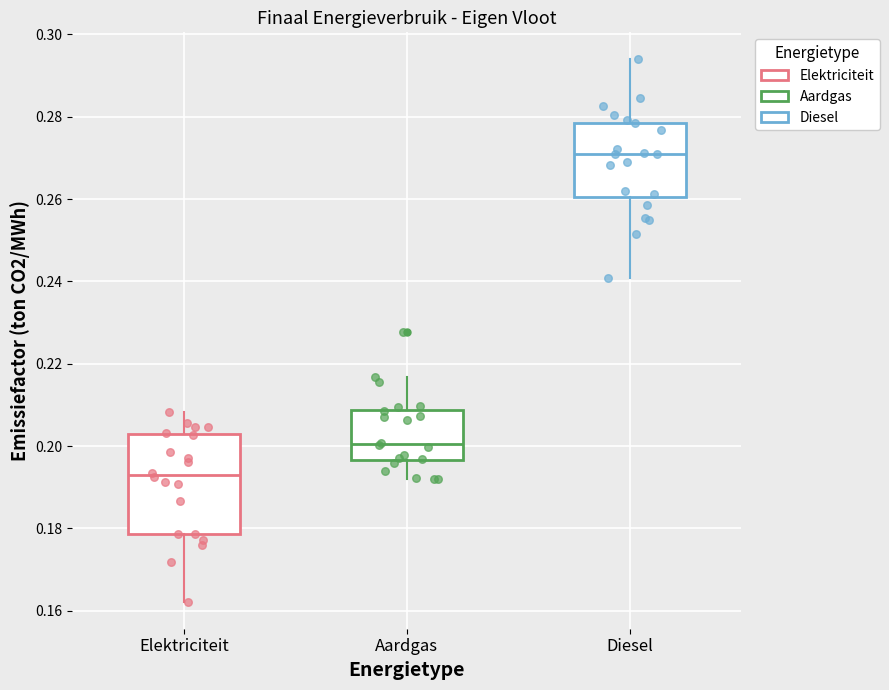

Reading left to right, transcribe this box plot: for each box, give where its median line is, the range the box spans, and where its two whiskers end, as read against the y-axis. The values are not printed on the chart, so give them approximately, as read against the axis.

Elektriciteit: median 0.192, box 0.178 to 0.202, whiskers 0.162 to 0.208
Aardgas: median 0.200, box 0.196 to 0.208, whiskers 0.192 to 0.216
Diesel: median 0.270, box 0.260 to 0.278, whiskers 0.240 to 0.294